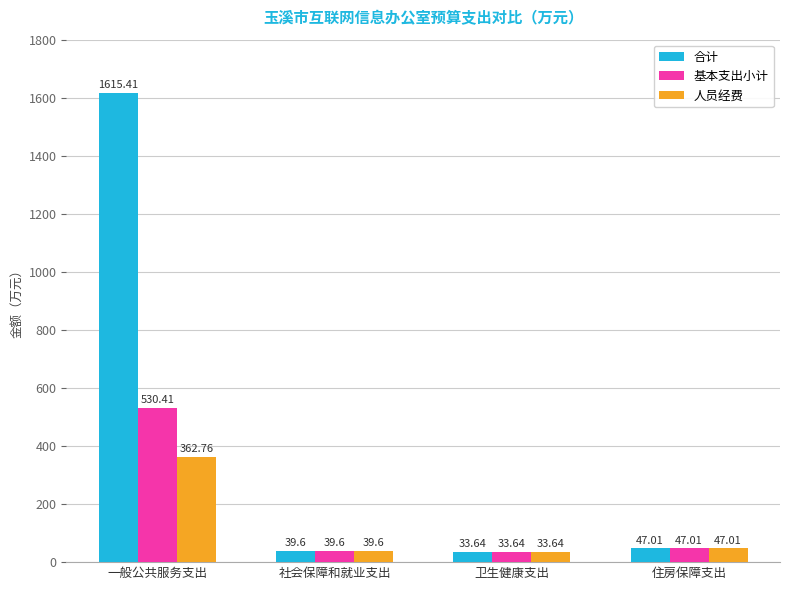

Which series has the largest total across all categories?

合计